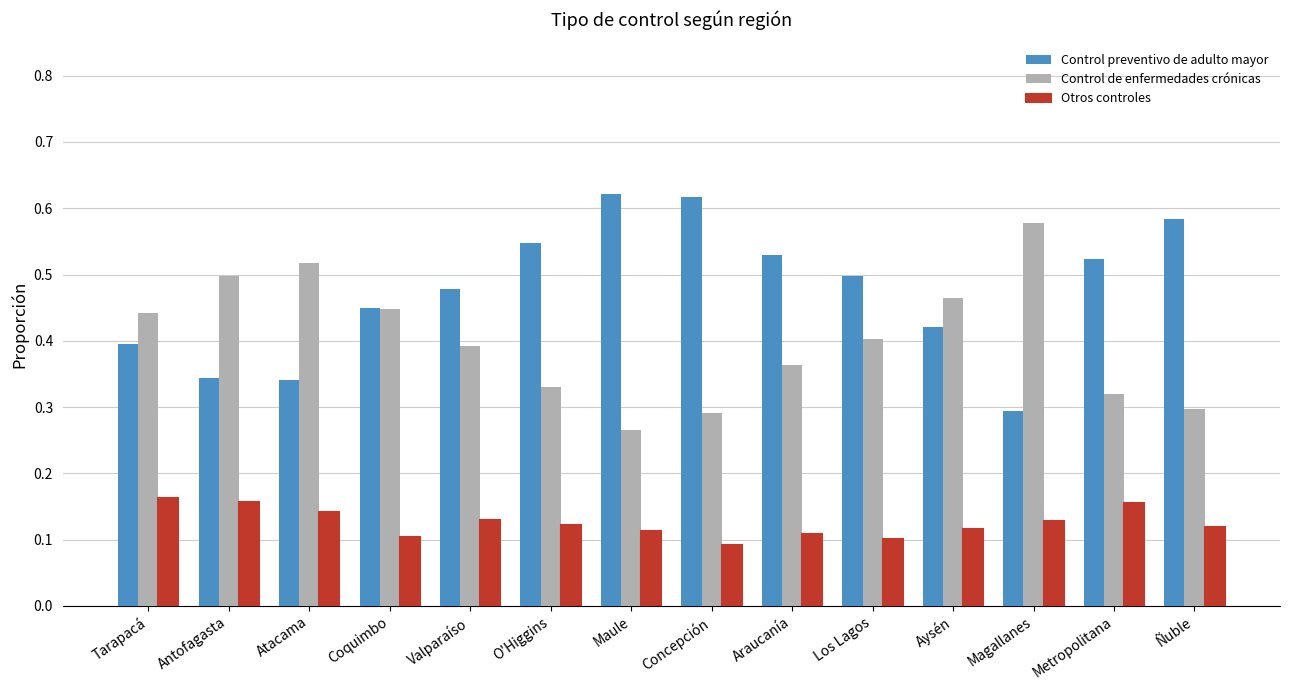

What is the total value across all series at Los Lagos?

1.0